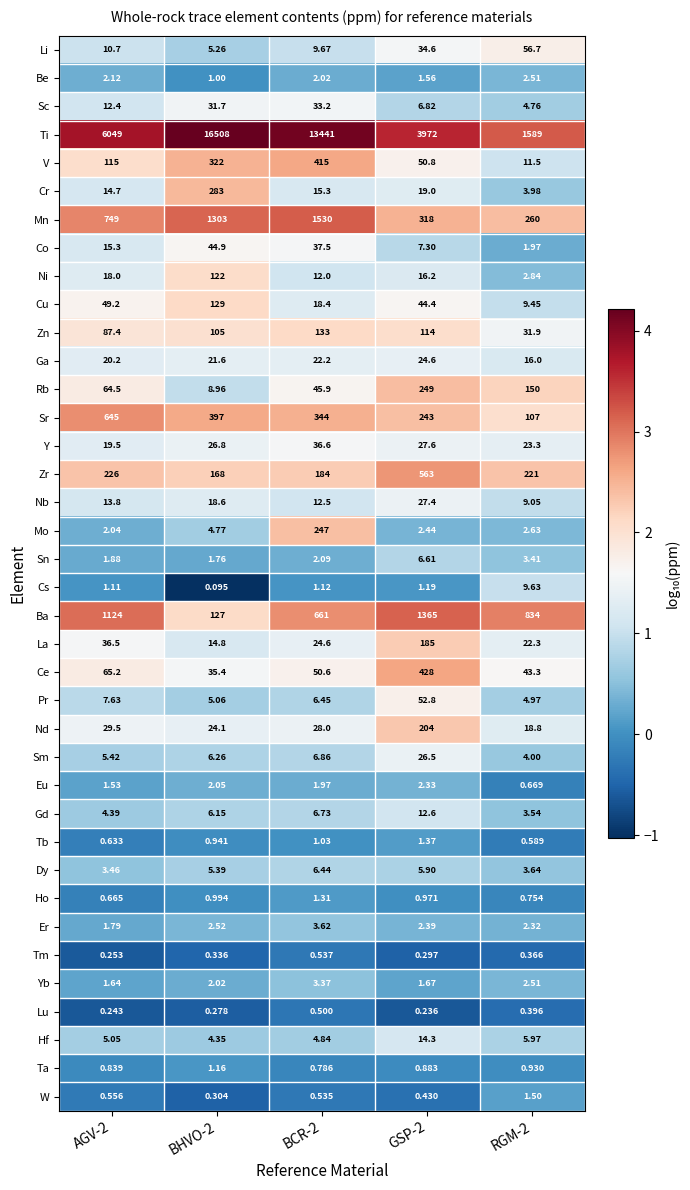

At GSP-2, list the series in order from largest to smallest.

Ti, Ba, Zr, Ce, Mn, Rb, Sr, Nd, La, Zn, Pr, V, Cu, Li, Y, Nb, Sm, Ga, Cr, Ni, Hf, Gd, Co, Sc, Sn, Dy, Mo, Er, Eu, Yb, Be, Tb, Cs, Ho, Ta, W, Tm, Lu